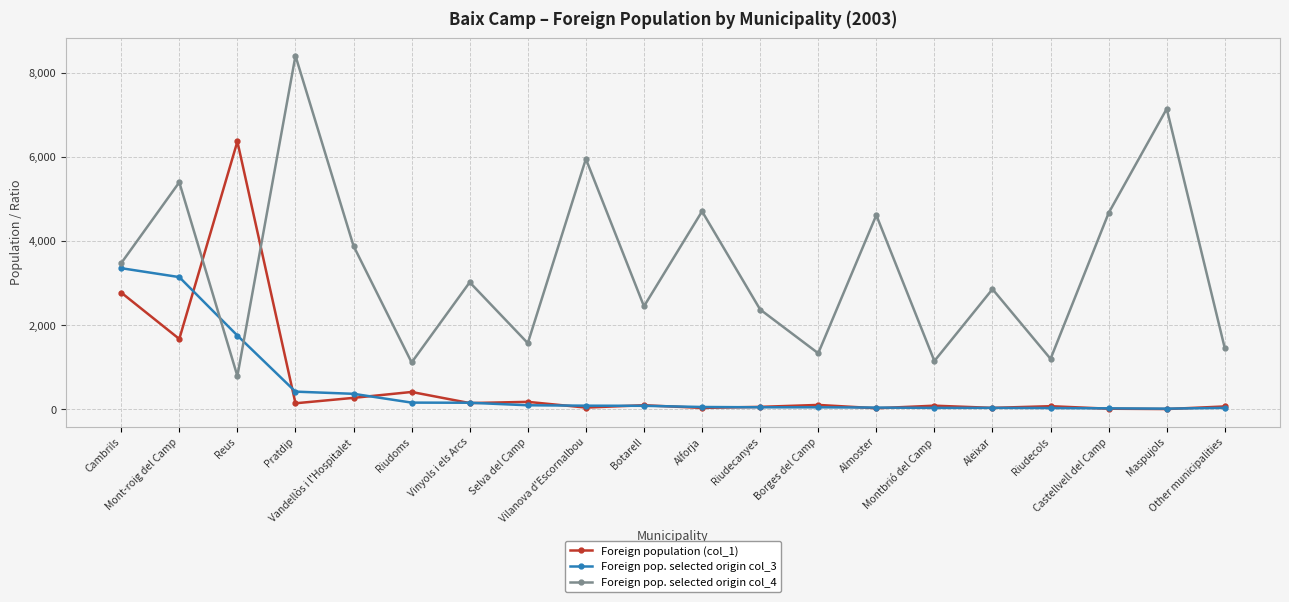

Which series has the largest total across all categories?

Foreign pop. selected origin col_4